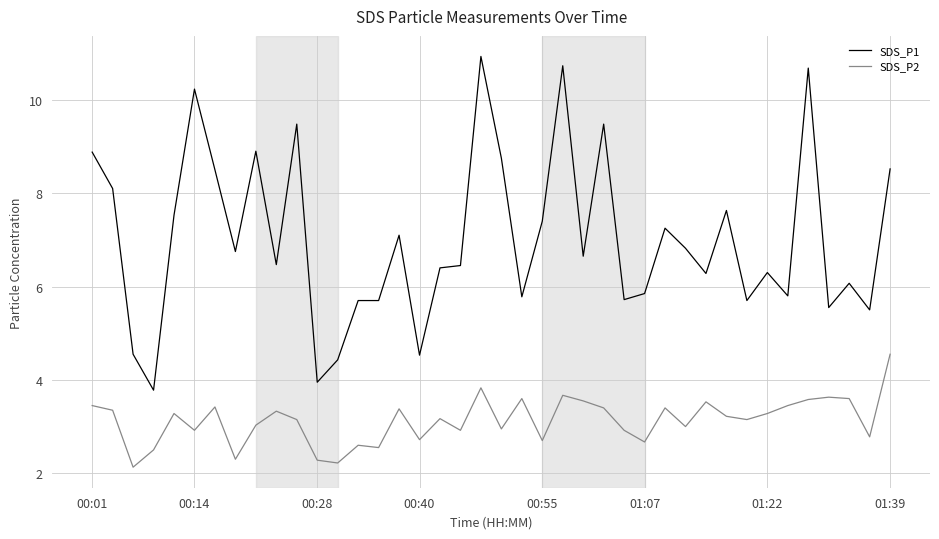

True or false: SDS_P1 and SDS_P2 intersect in this chart.

False